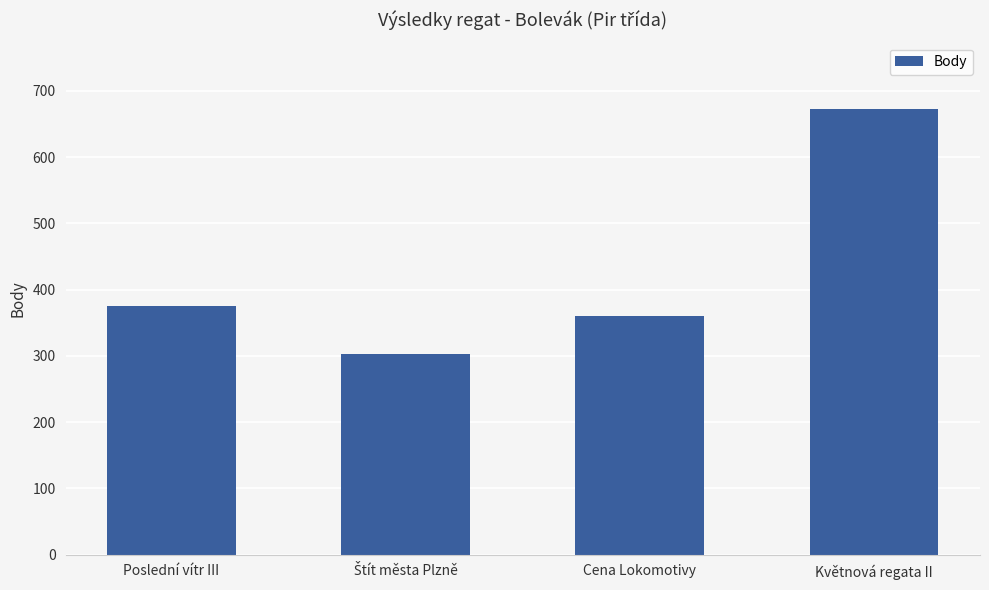

Is it true that the value at Poslední vítr III is 171?

False